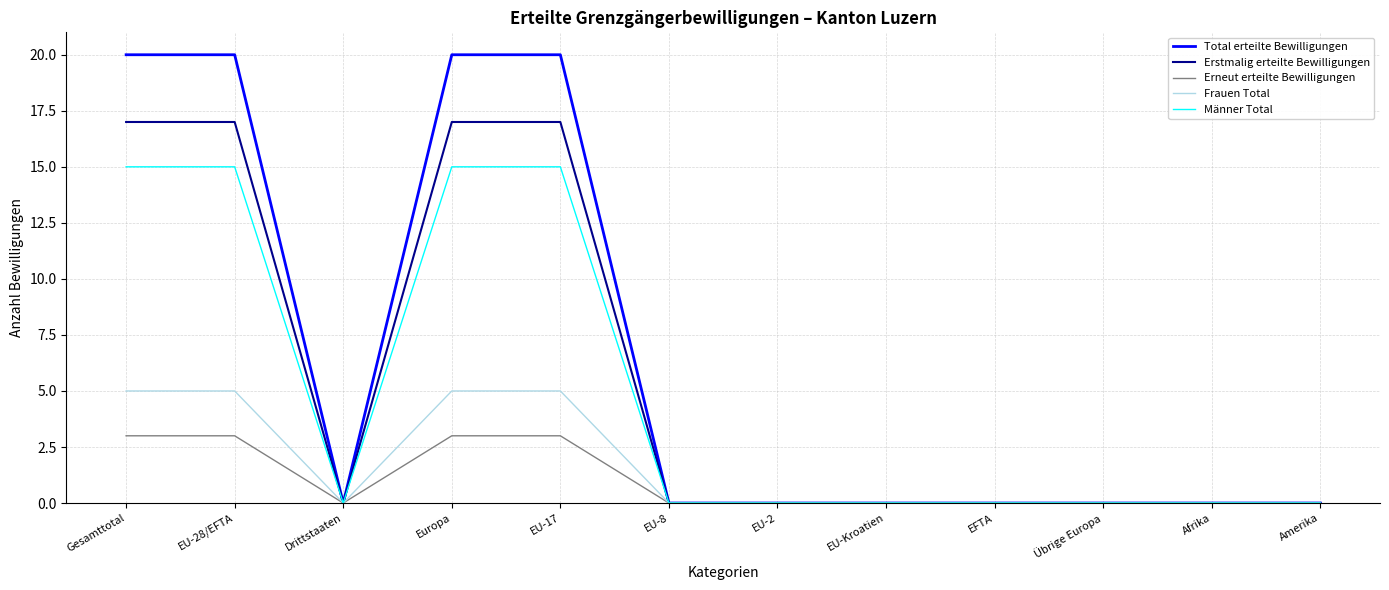

The Total erteilte Bewilligungen series shows 12 at EU-8. True or false?

False